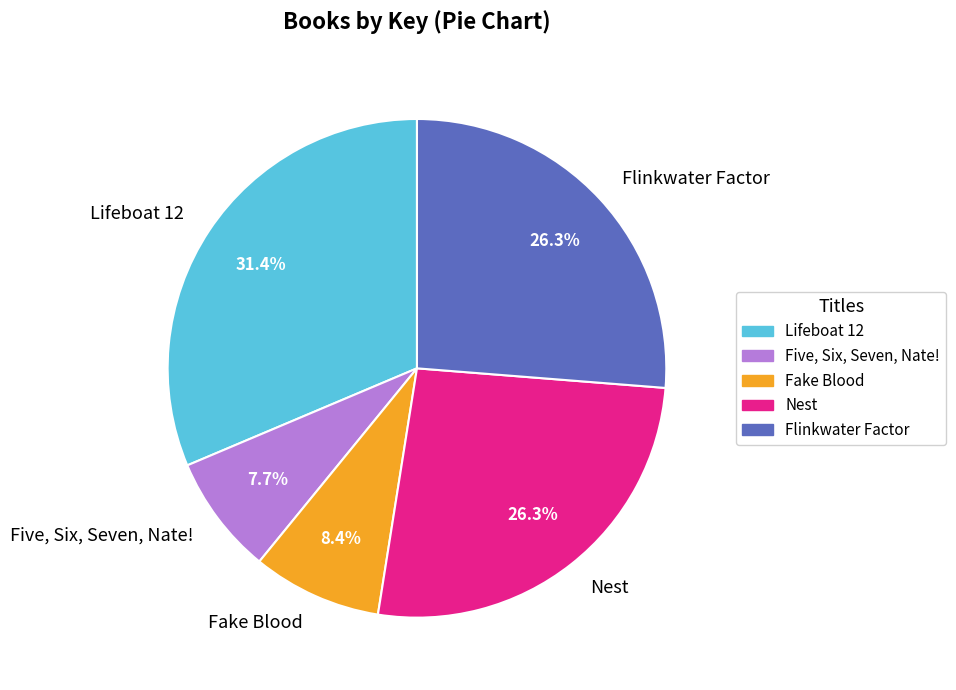

Does any single category account for the majority?

No